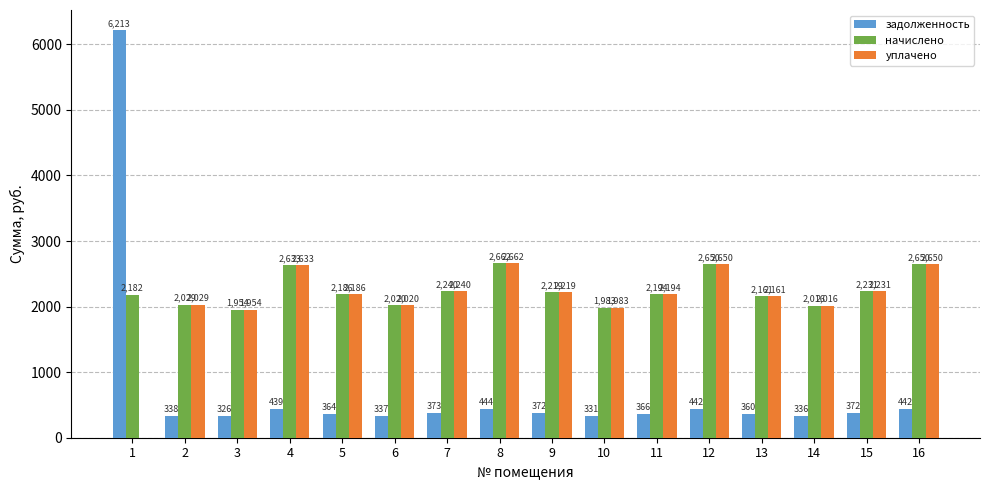

Count the number of categories in the chart.

16